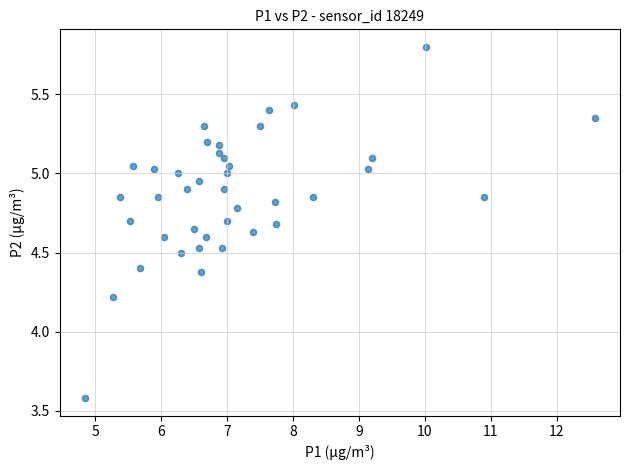

What is the range of X values (max minus min)?

7.7